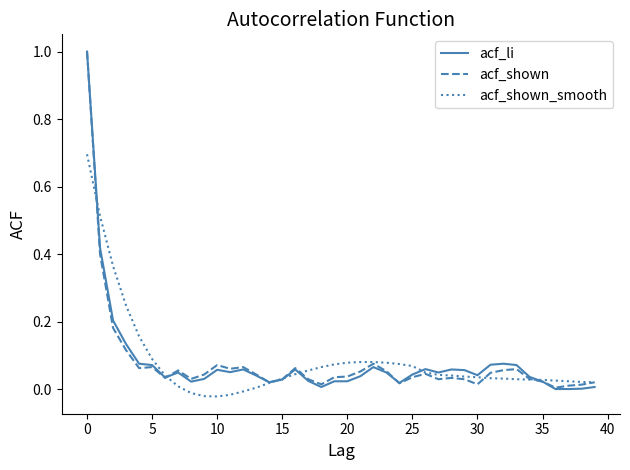

What is the maximum value shown in the chart?

1.0